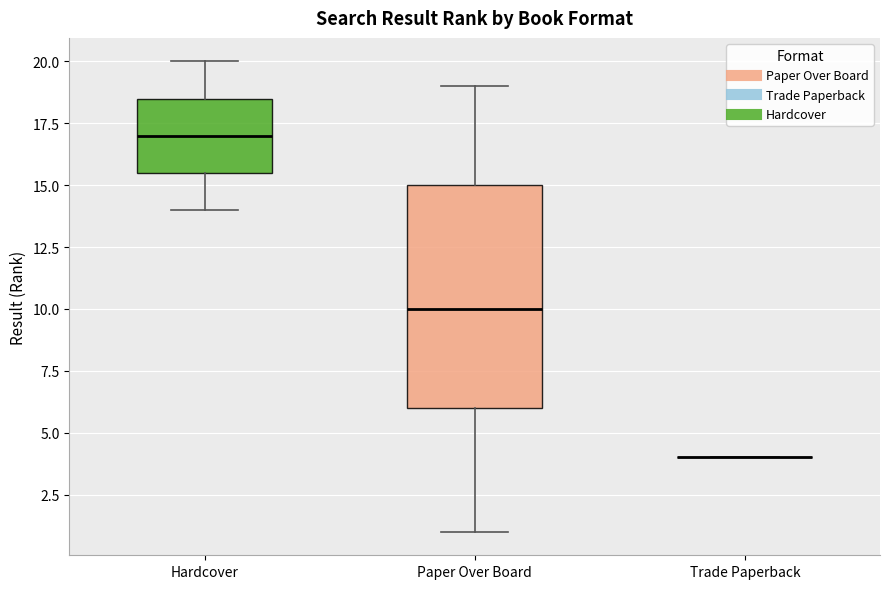

Reading left to right, read every box against the y-axis: the position of its median line, the range the box covers, and the ends of its whiskers. The values are not printed on the chart, so give them approximately, as read against the axis.

Hardcover: median 17.0, box 15.5 to 18.5, whiskers 14.0 to 20.0
Paper Over Board: median 10.0, box 6.0 to 15.0, whiskers 1.0 to 19.0
Trade Paperback: box collapsed to a line at 4.0, whiskers 4.0 to 4.0